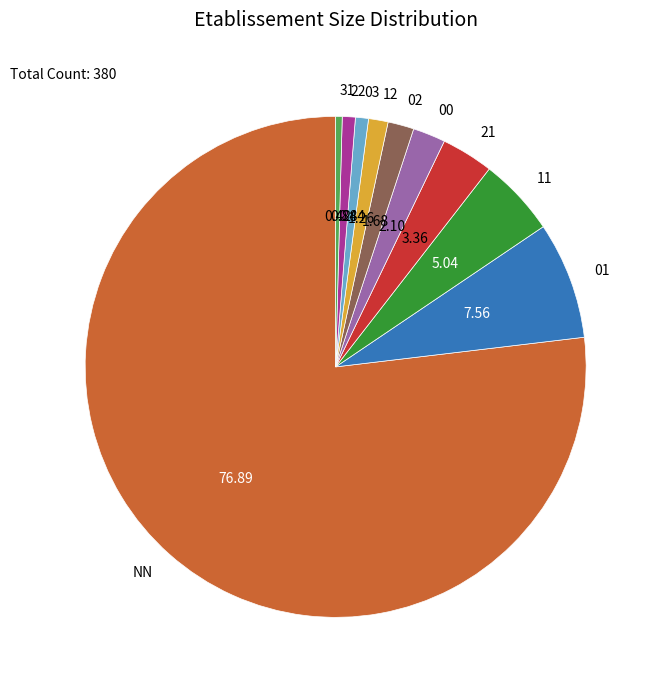

Is it true that 11 is 5% of the pie?

True